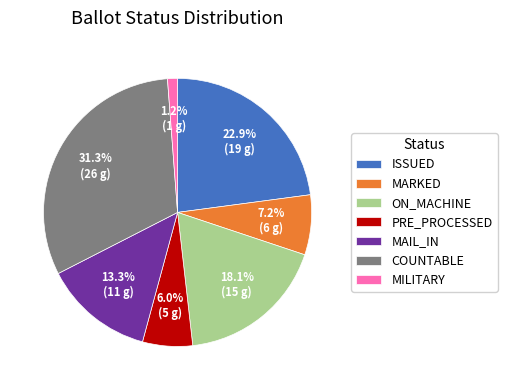

Is the sum of MARKED and MILITARY greater than half?

No